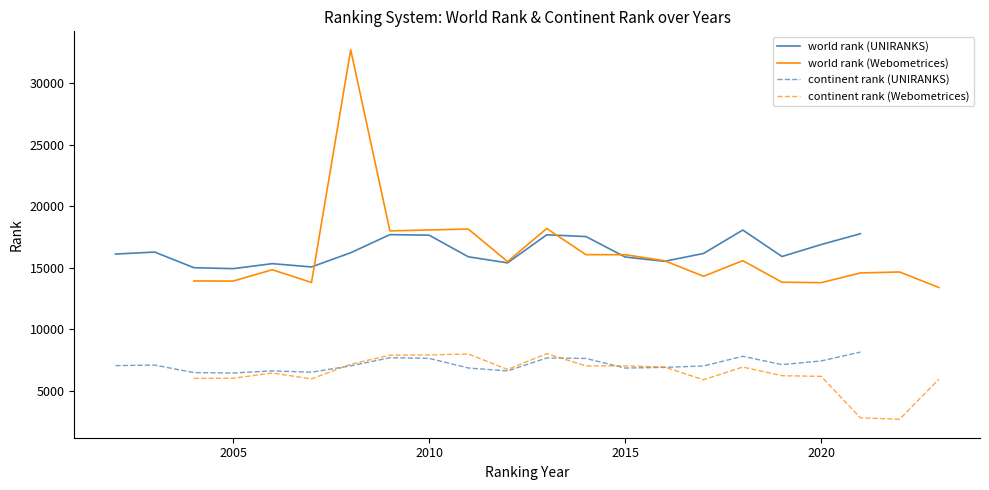

At how many categories does at least one series exceed 26132?

1